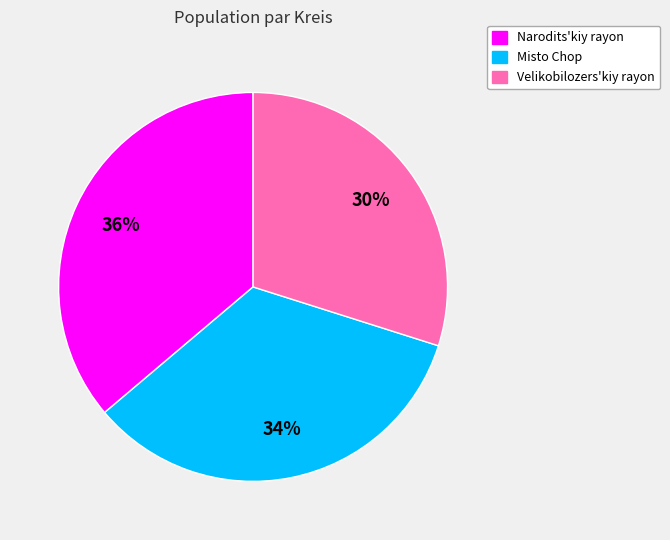

Combined, do Misto Chop and Narodits'kiy rayon account for over 50%?

Yes